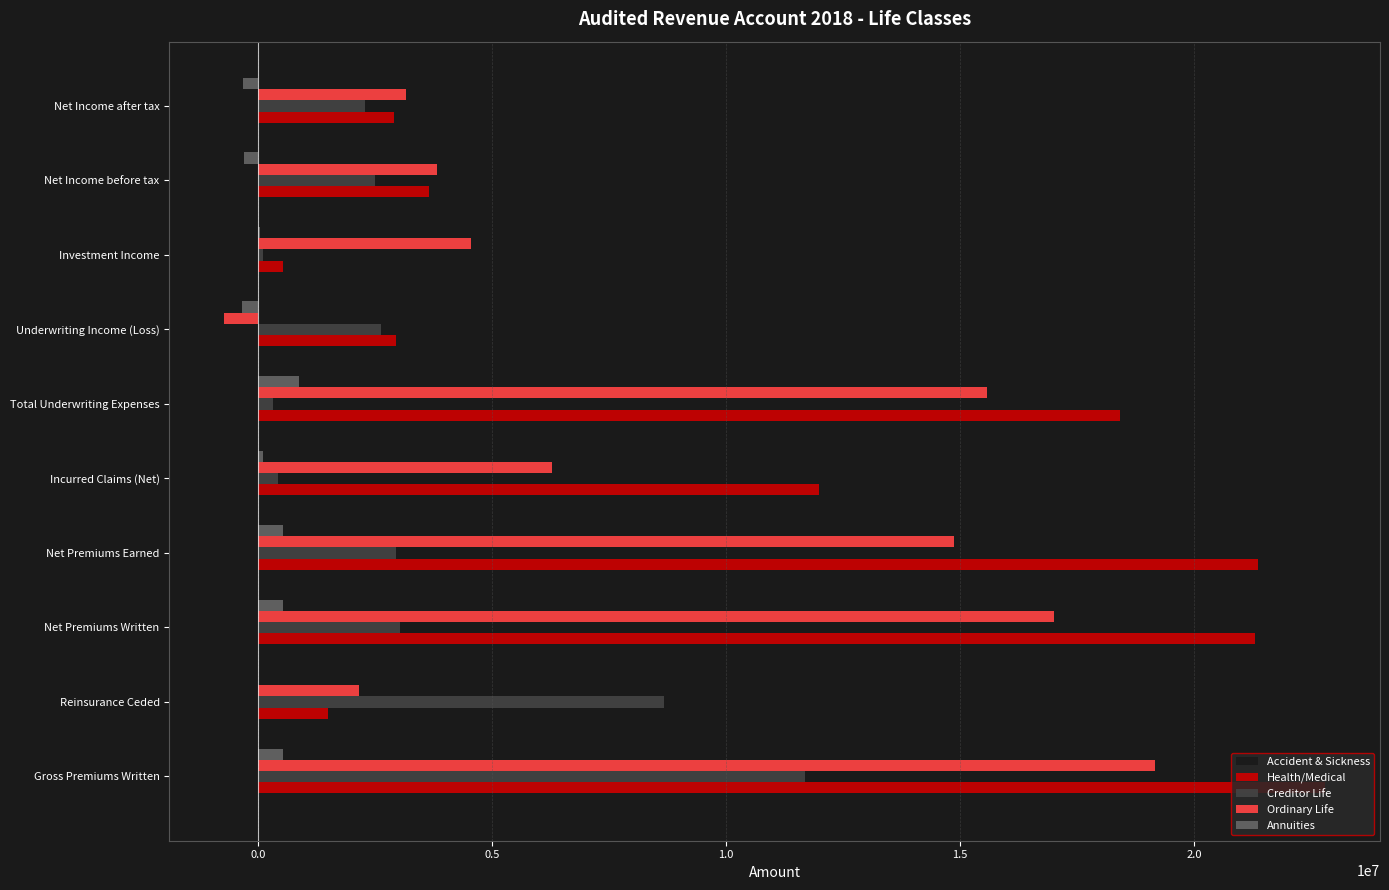

Is it true that Ordinary Life equals 6287845.0 at Incurred Claims (Net)?

True